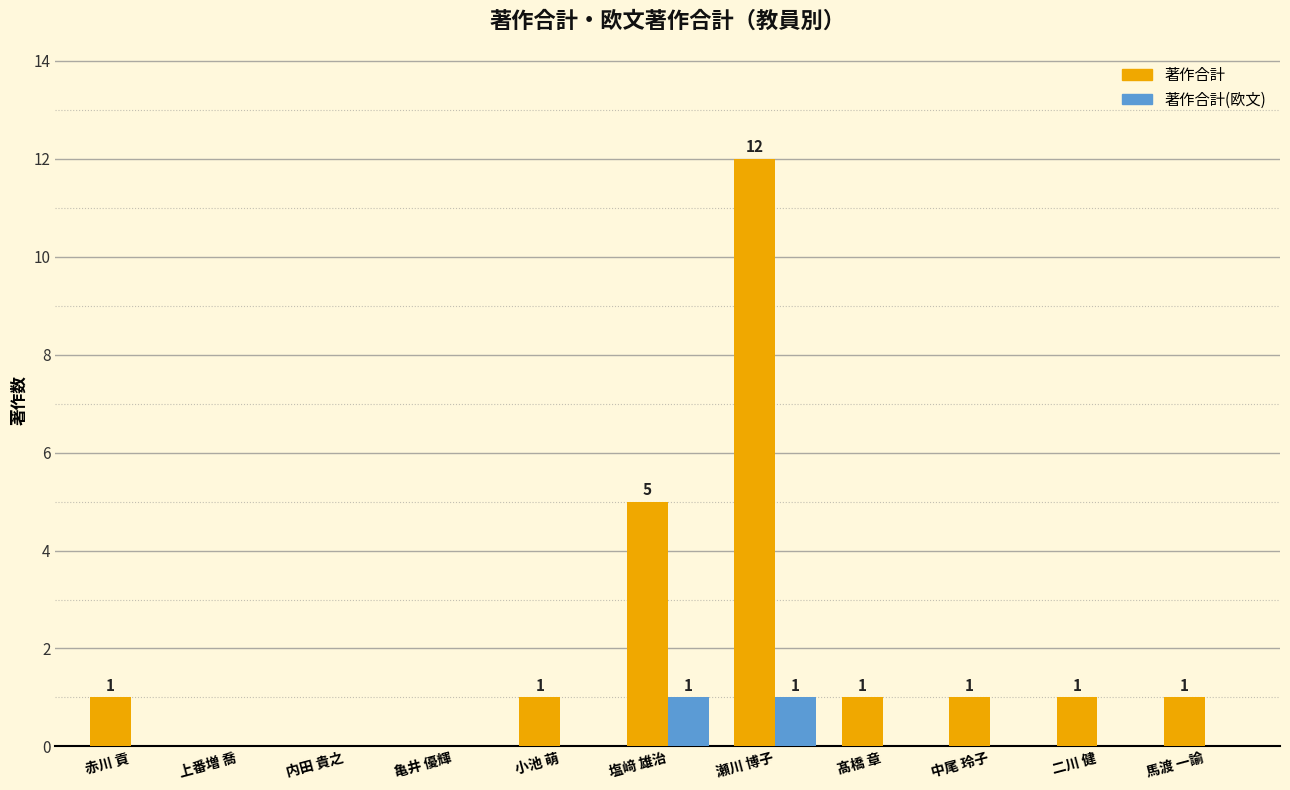

What is the sum of all 著作合計 values?

23